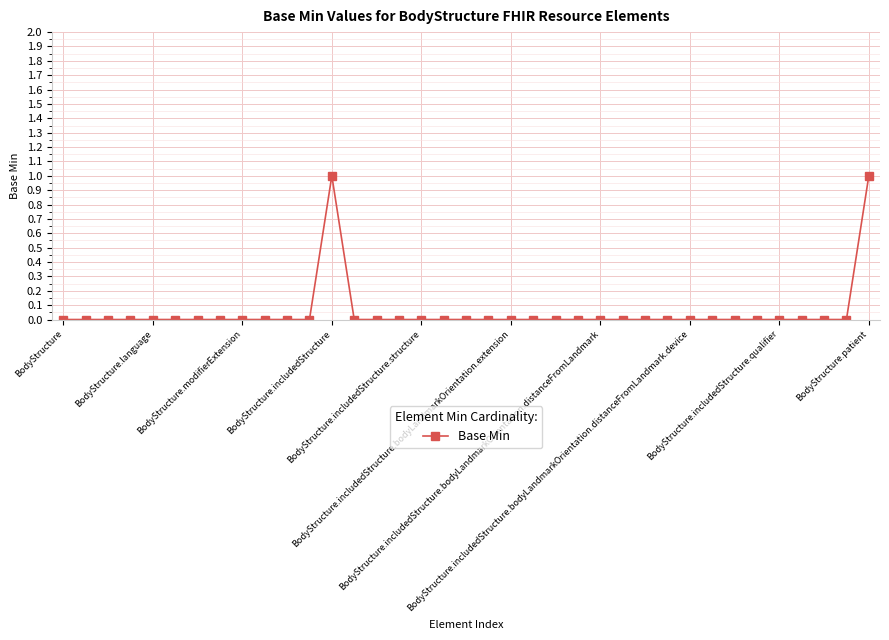

Reading left to right, what are all the values shown in this chart?

0	0	0	0	0	0	0	0	0	0	0	0	1	0	0	0	0	0	0	0	0	0	0	0	0	0	0	0	0	0	0	0	0	0	0	0	1